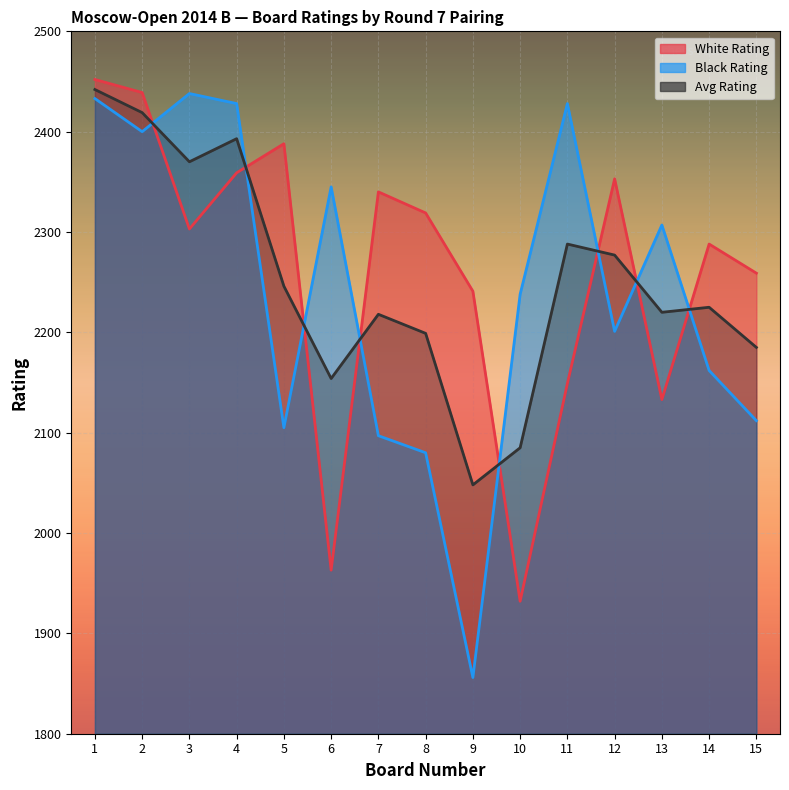

What is the sum of all Avg Rating values?

33769